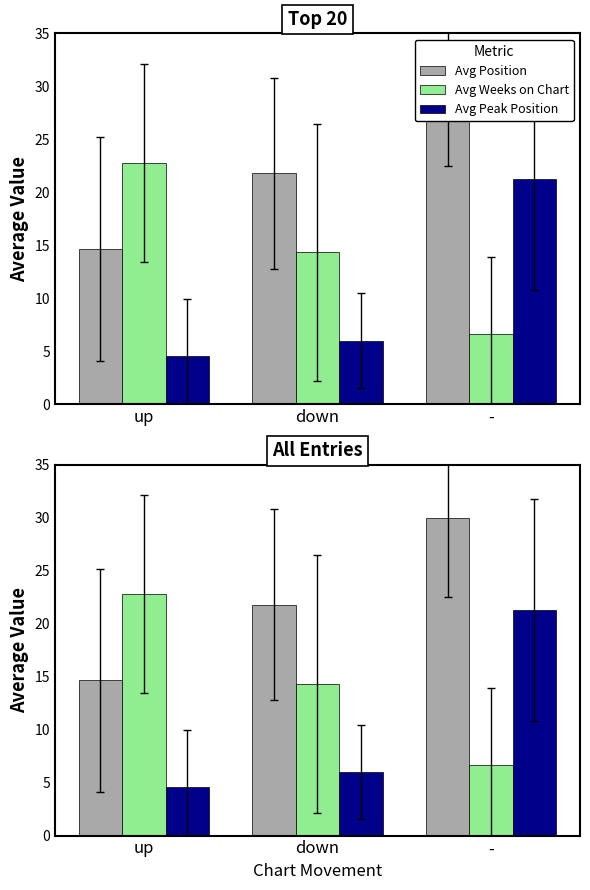

How many bars are there in each group?

3